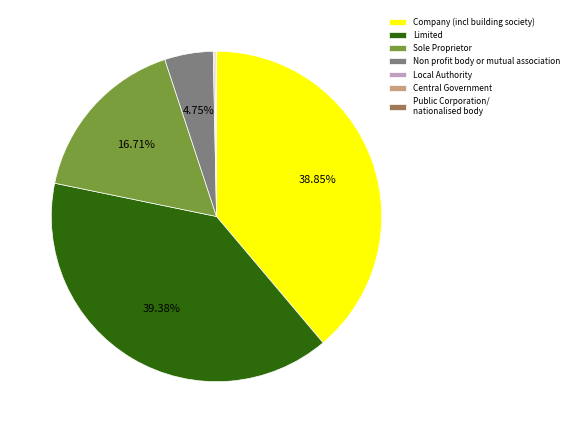

Is there a majority slice in this chart?

No